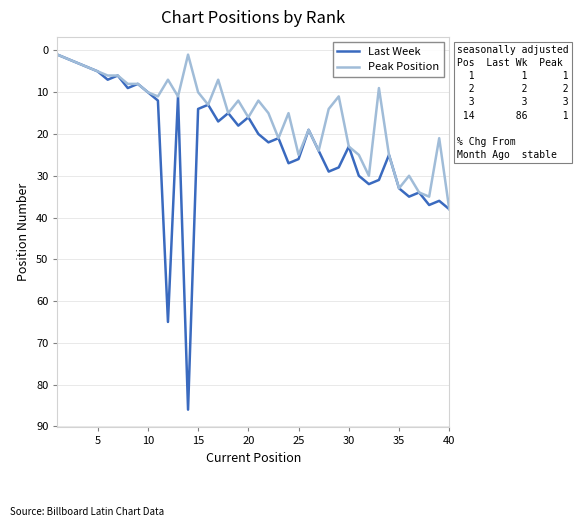

What is the maximum value for Last Week?

86